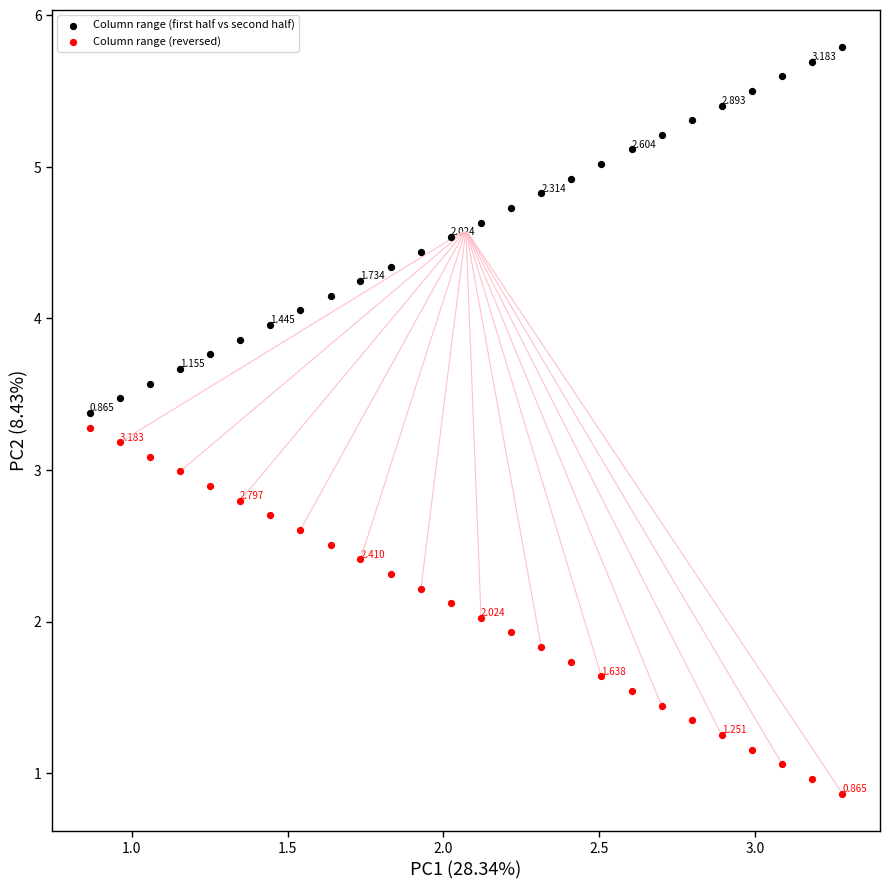

Which series reaches the maximum Y coordinate?

Column range (first half vs second half)